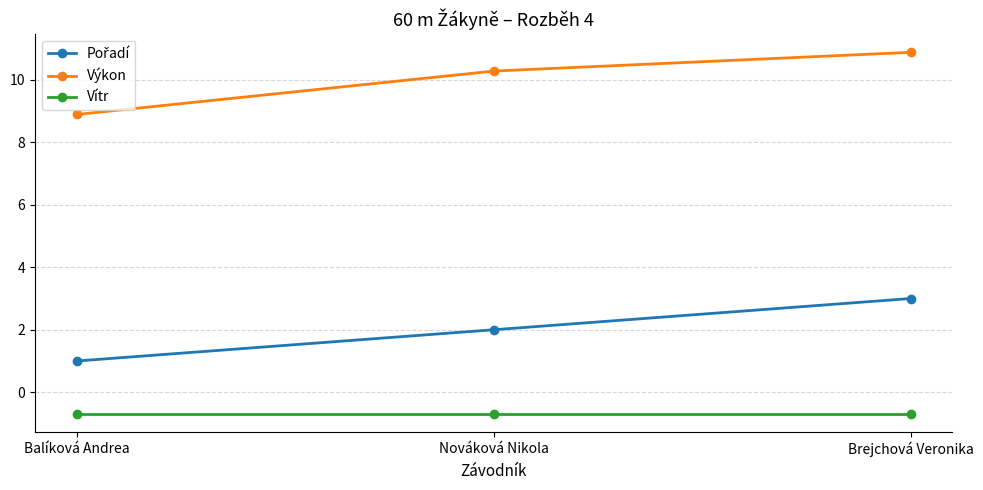

The value of Vítr at Nováková Nikola is -1.1. True or false?

False